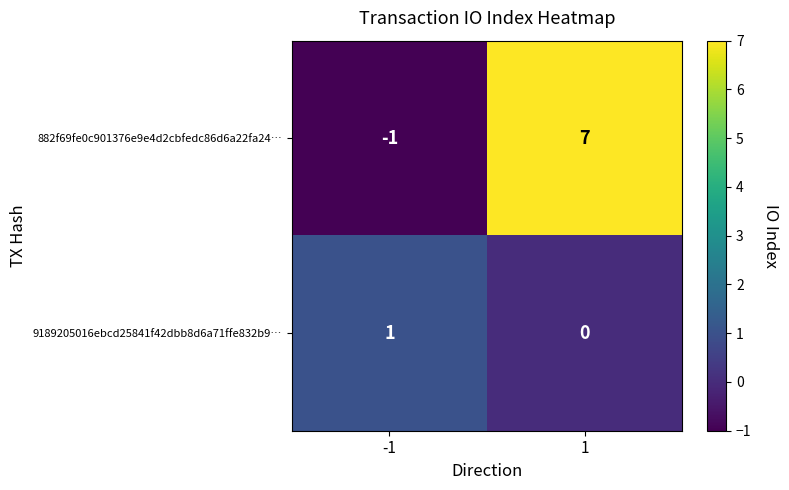

How many values in the 9189205016ebcd25841f42dbb8d6a71ffe832b9… series are below 1?

1